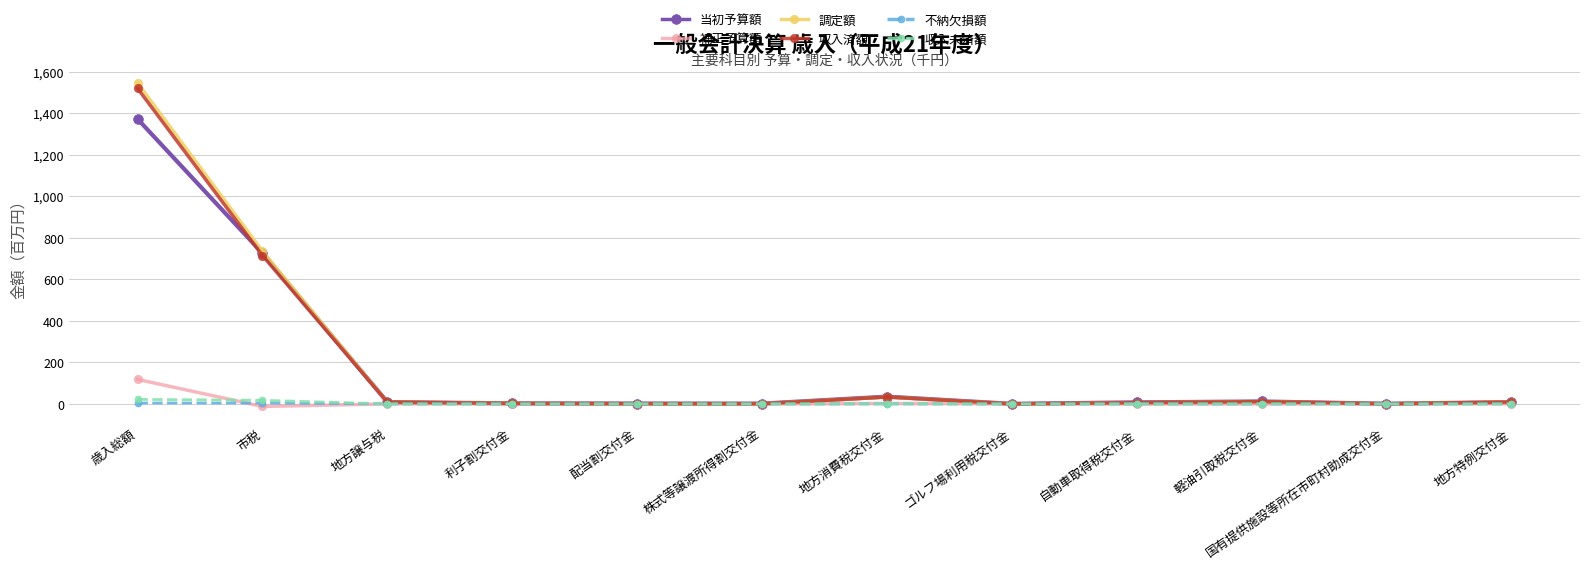

Is it true that 収入未済額 equals 0.0 at 地方特例交付金?

True